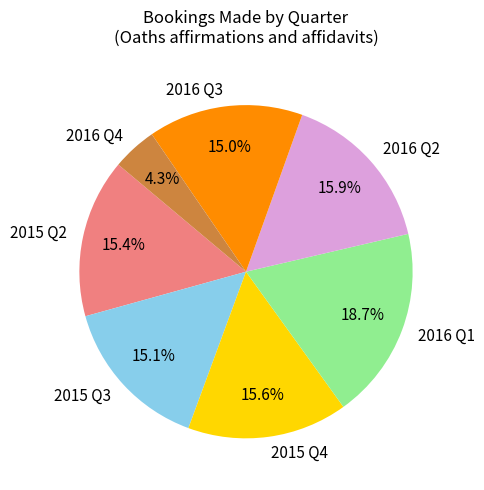

Is there a majority slice in this chart?

No